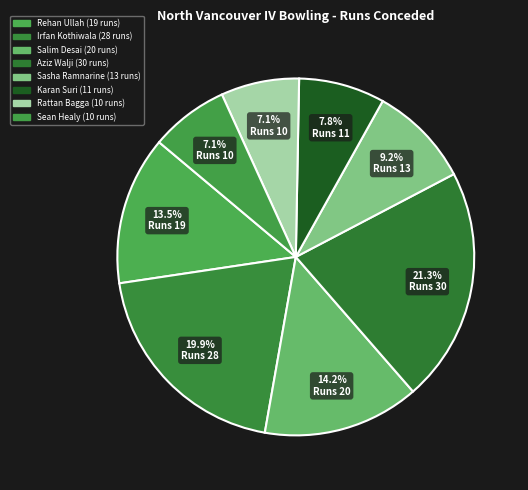

To the nearest percent, what is the difference between the Sean Healy and Irfan Kothiwala slice percentages?

13%